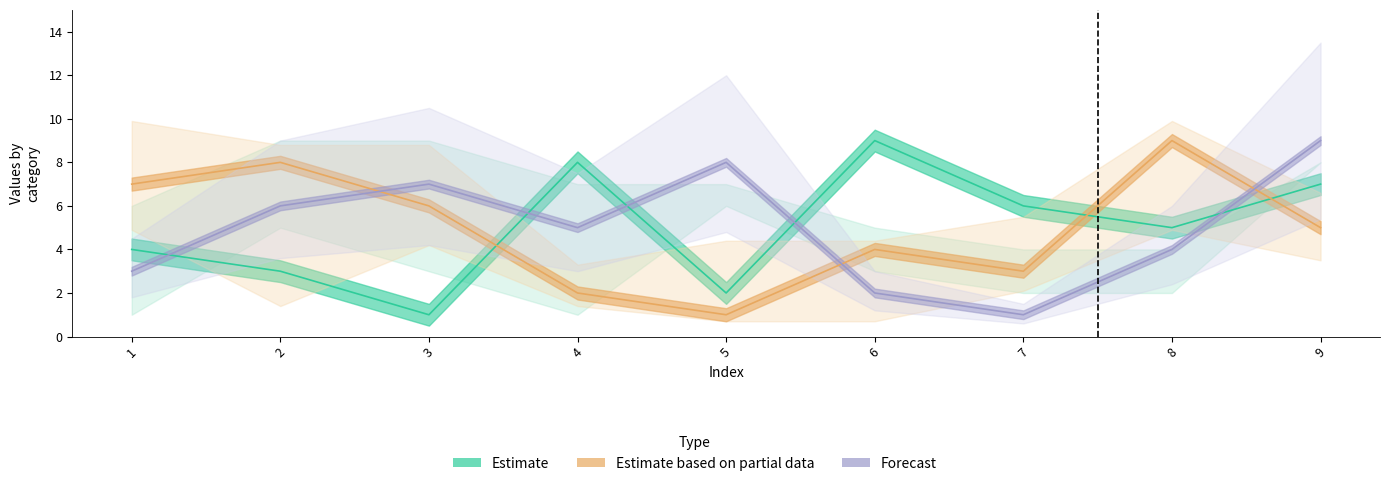

The value of col_2 at 2 is 1. True or false?

False